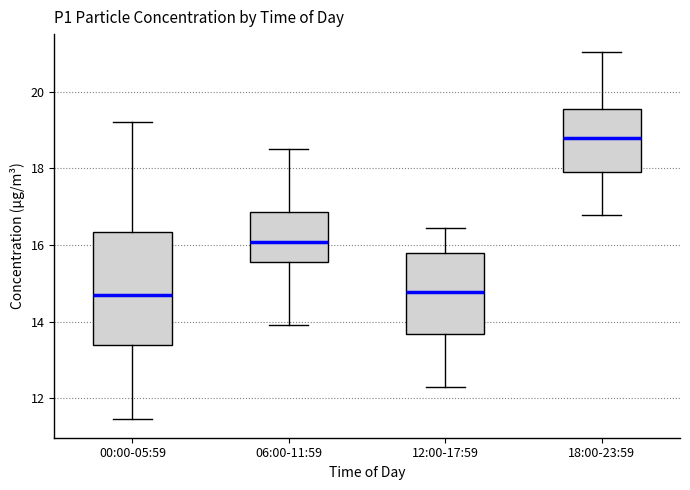

Where does the median line of the box for 18:00-23:59 sit on the y-axis? The values are not printed on the chart, so give them approximately, as read against the axis.

18.8